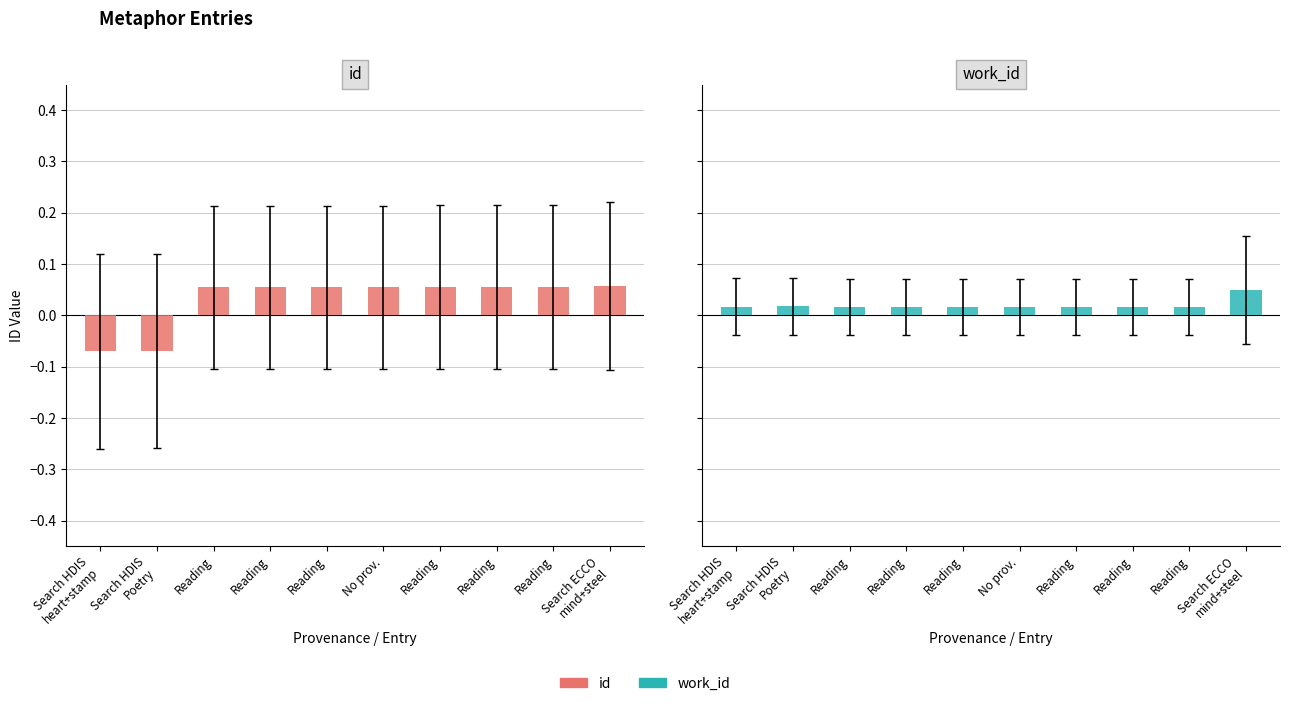

Reading right to left, what are all the values shown in this chart?

id: Search ECCO
mind+steel=0.1	Reading=0.1	Reading=0.1	Reading=0.1	No prov.=0.1	Reading=0.1	Reading=0.1	Reading=0.1	Search HDIS
Poetry=-0.1	Search HDIS
heart+stamp=-0.1
work_id: Search ECCO
mind+steel=0.0	Reading=0.0	Reading=0.0	Reading=0.0	No prov.=0.0	Reading=0.0	Reading=0.0	Reading=0.0	Search HDIS
Poetry=0.0	Search HDIS
heart+stamp=0.0